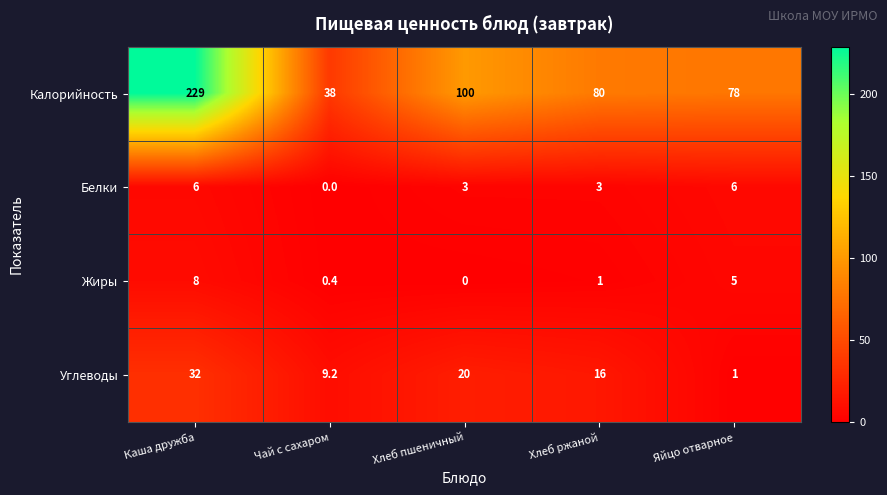

Which series has the largest total across all categories?

Калорийность